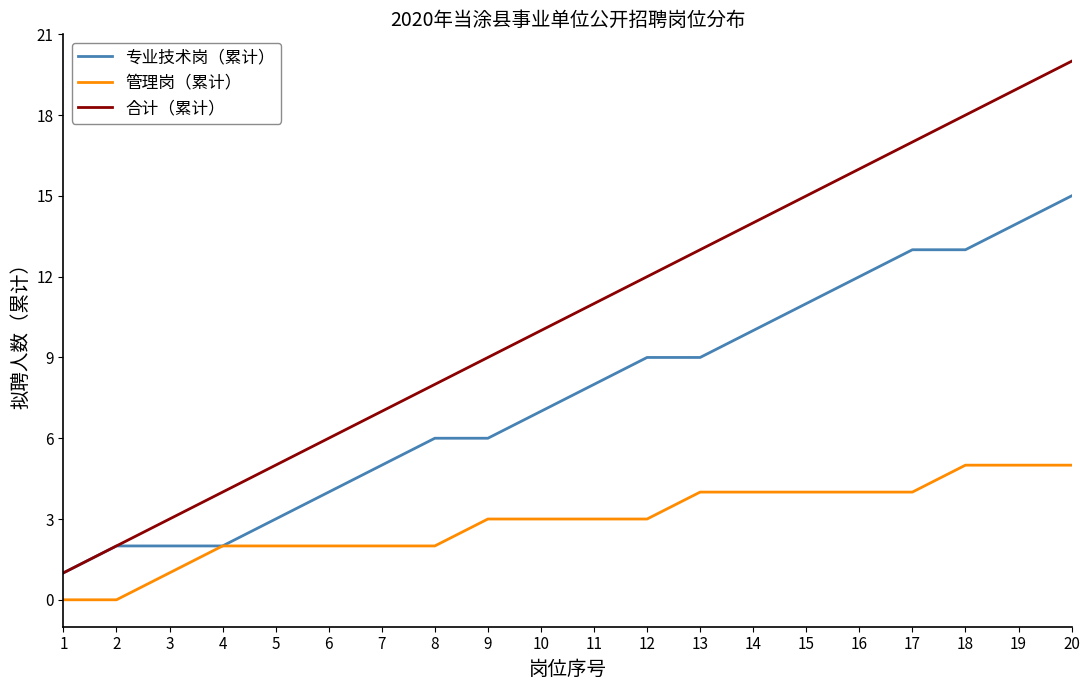

How many distinct data groups are displayed?

3